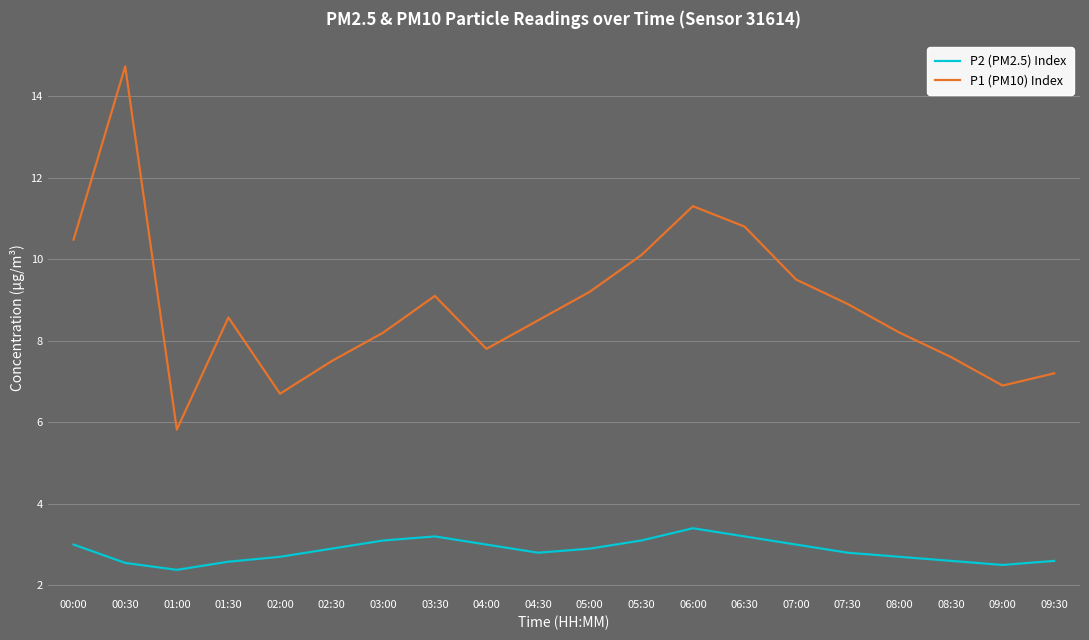

True or false: P2 (PM2.5) Index has a value of 2.9 at 05:00.

True